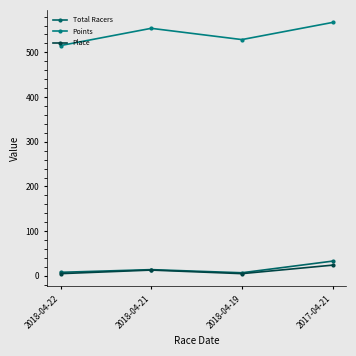

What position from the left is 2018-04-19?

3